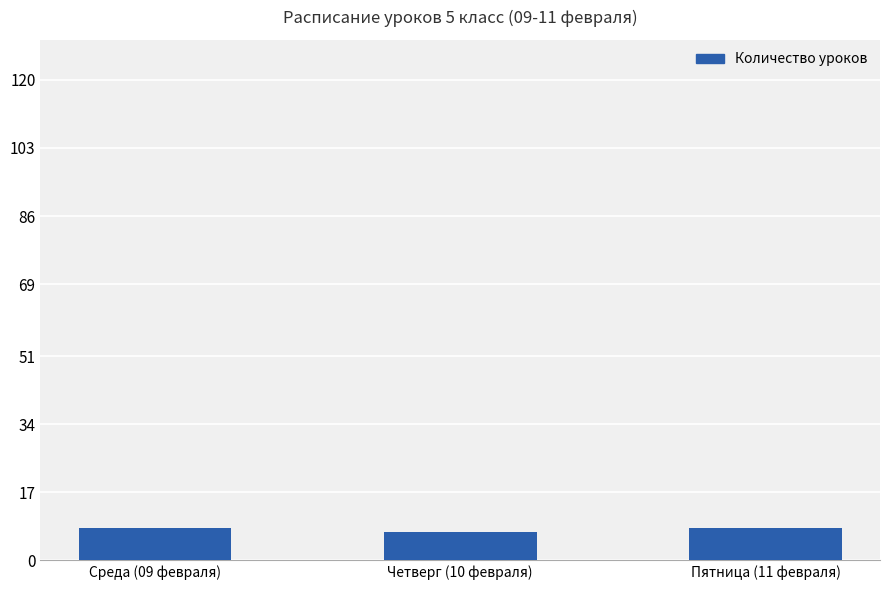

What is the smallest value displayed?

7